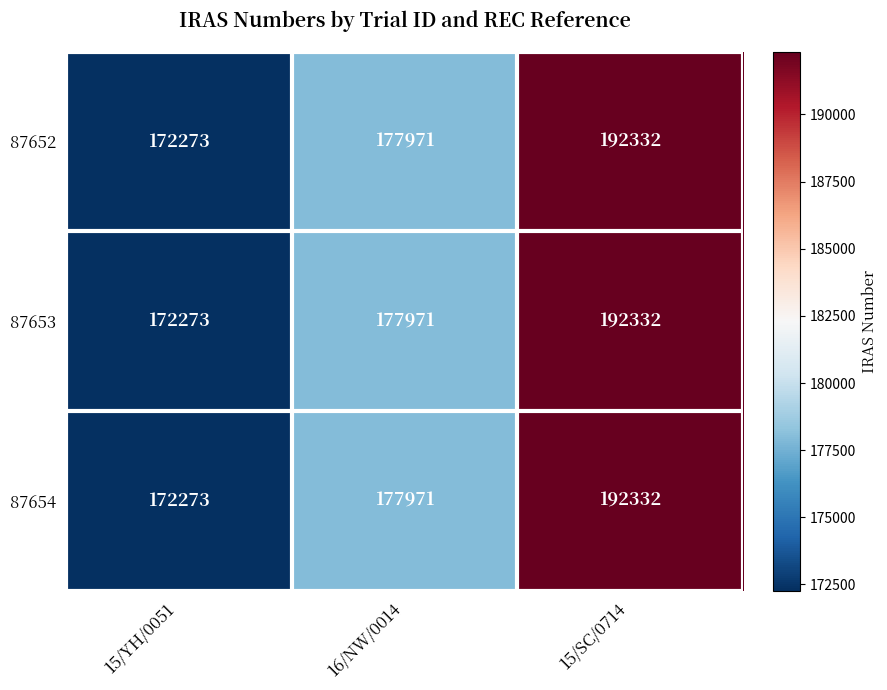

List the labels in order of 87654 value, smallest first.

15/YH/0051, 16/NW/0014, 15/SC/0714